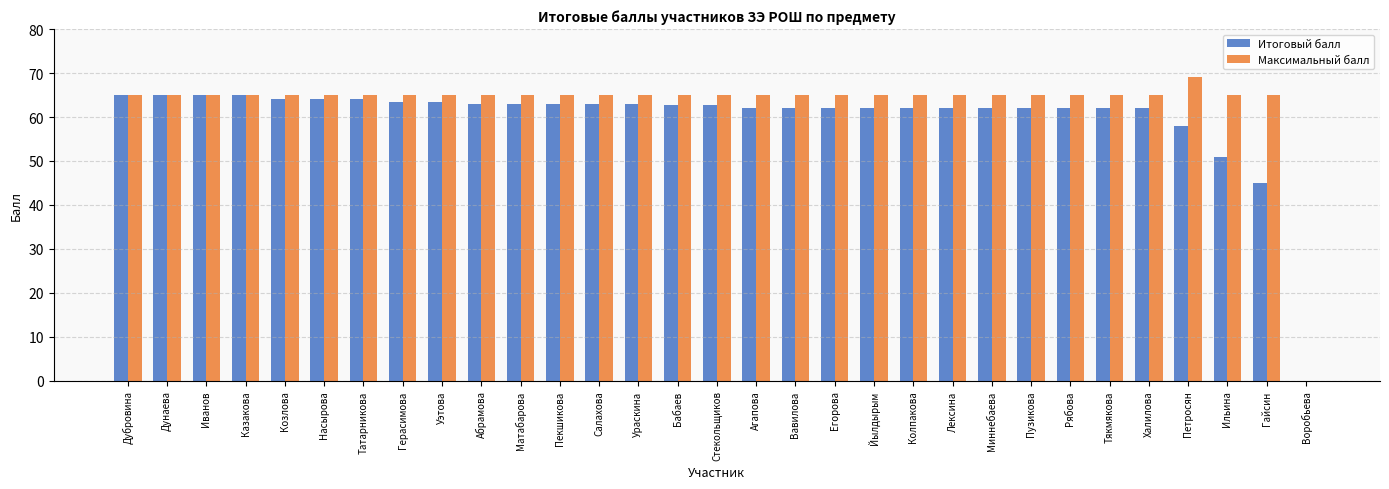

What is the greatest value displayed?

69.0